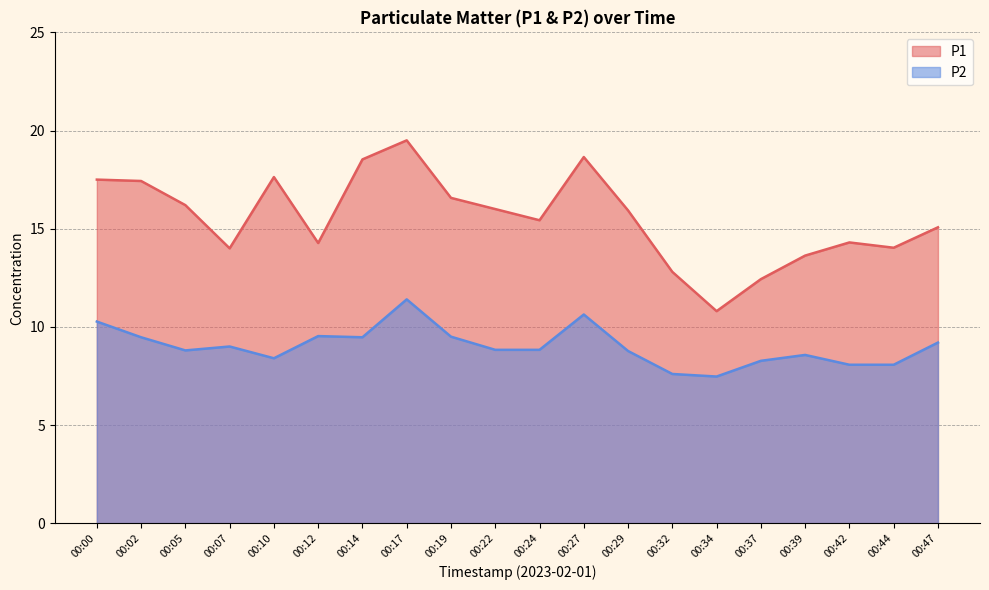

Reading right to left, transcribe all the data shown in this chart.

P1: 00:47=15.1	00:44=14.0	00:42=14.3	00:39=13.6	00:37=12.4	00:34=10.8	00:32=12.8	00:29=15.9	00:27=18.6	00:24=15.4	00:22=16.0	00:19=16.6	00:17=19.5	00:14=18.5	00:12=14.3	00:10=17.6	00:07=14.0	00:05=16.2	00:02=17.4	00:00=17.5
P2: 00:47=9.2	00:44=8.1	00:42=8.1	00:39=8.6	00:37=8.3	00:34=7.5	00:32=7.6	00:29=8.8	00:27=10.6	00:24=8.8	00:22=8.8	00:19=9.5	00:17=11.4	00:14=9.5	00:12=9.5	00:10=8.4	00:07=9.0	00:05=8.8	00:02=9.5	00:00=10.3